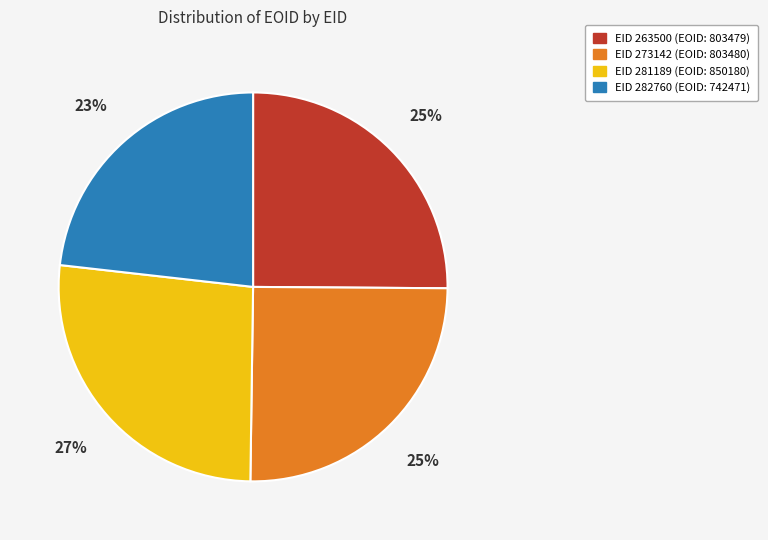

How many slices are in this pie chart?

4